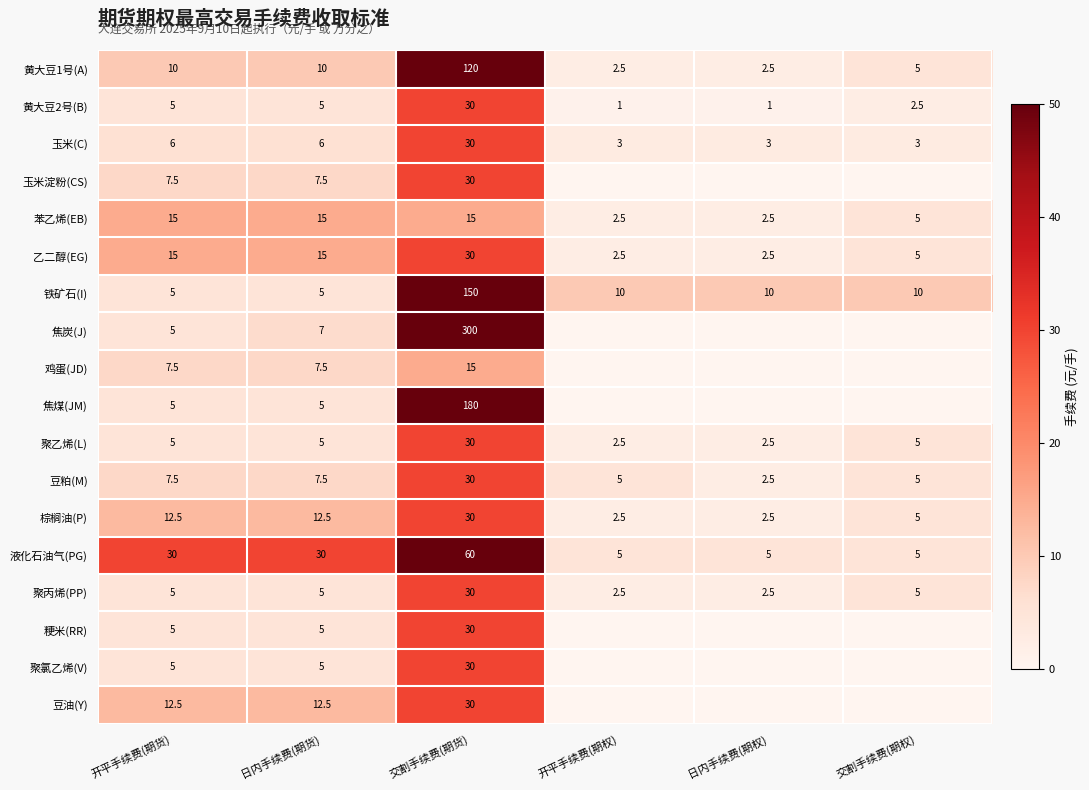

How many data points in 乙二醇(EG) are less than 15?

3